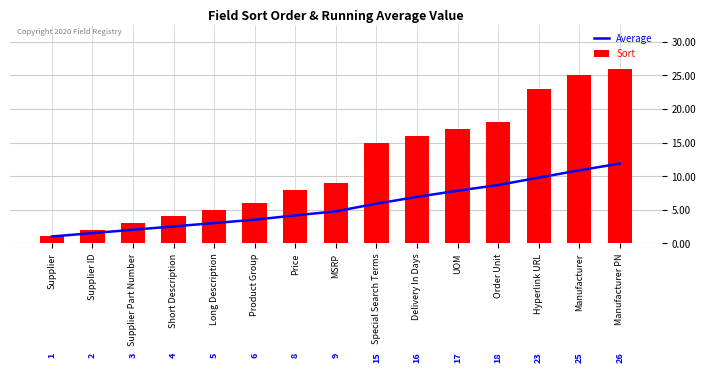

What is the highest value of the Sort series?

26